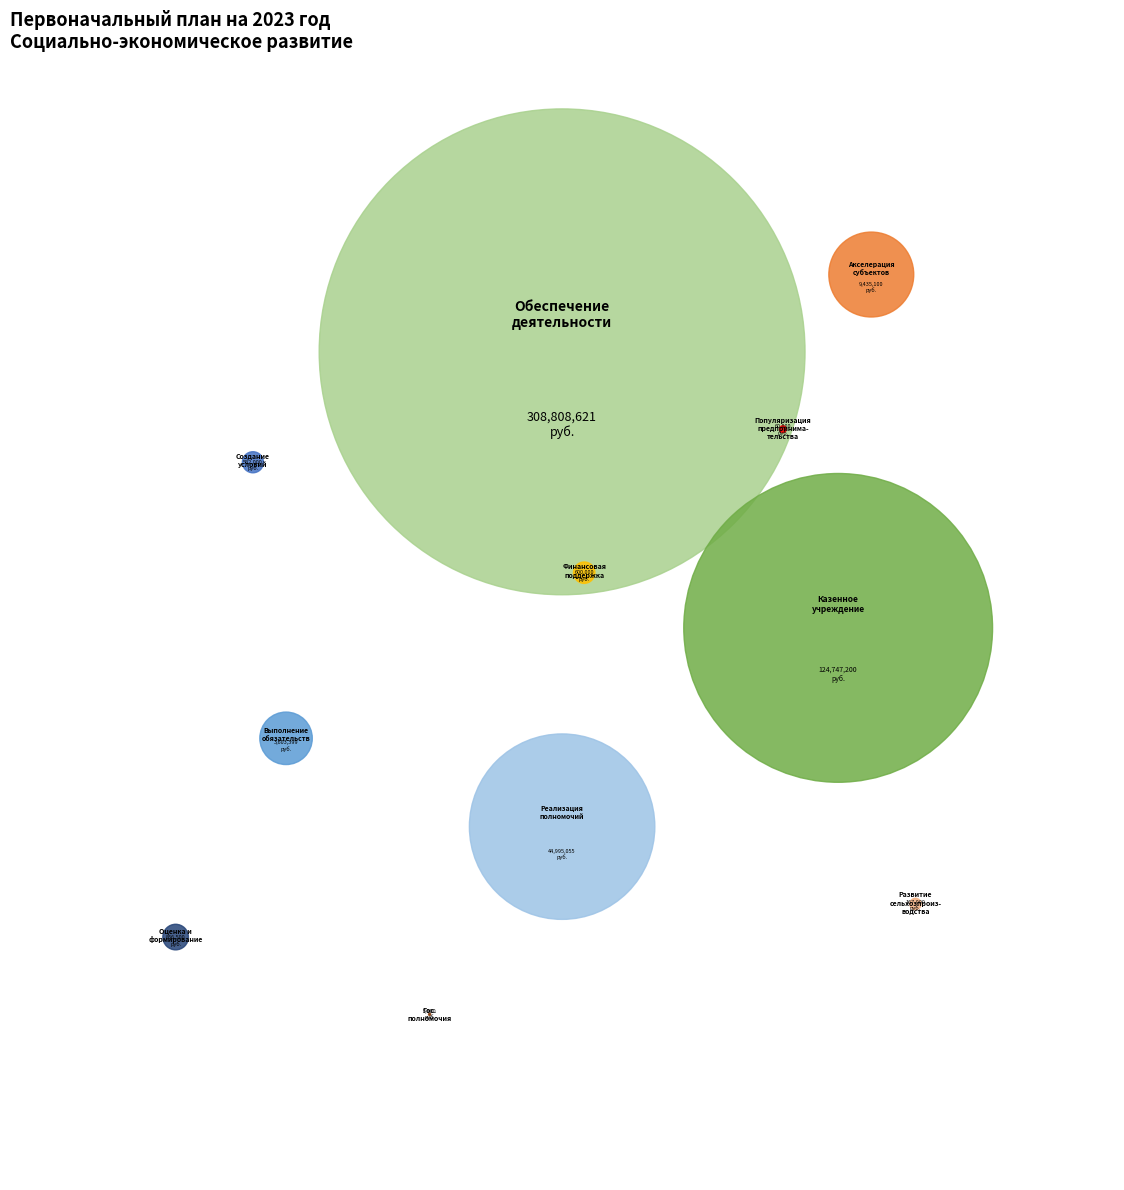

To the nearest percent, what portion does Выполнение других обязательств represent?

1%